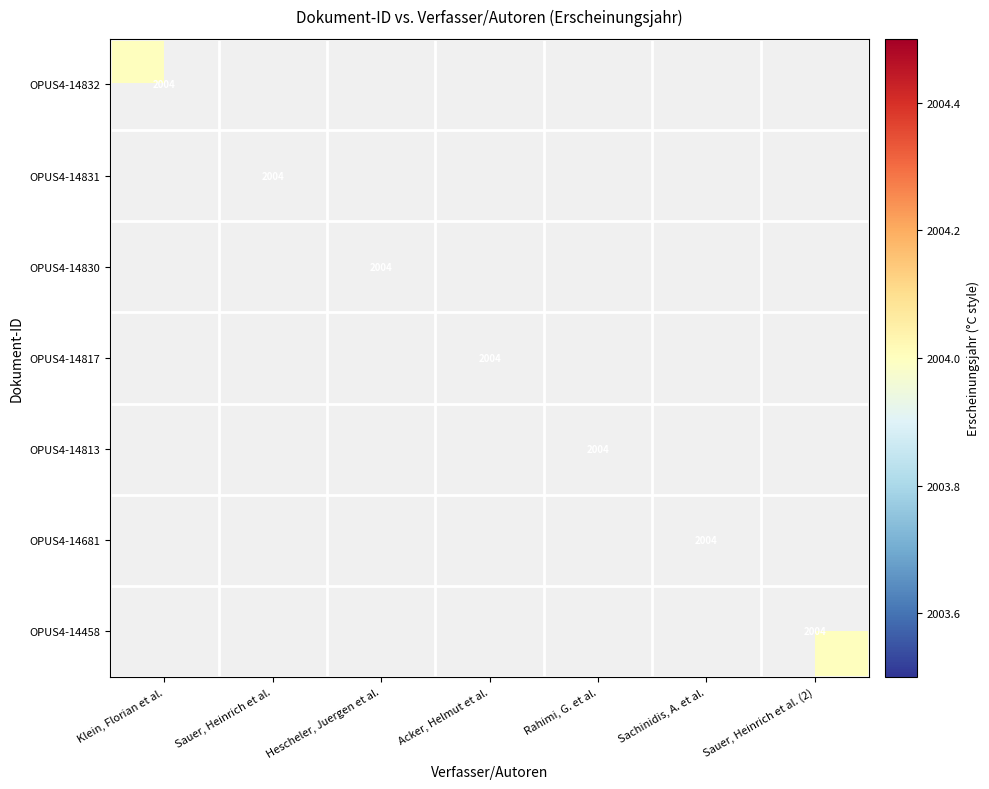

The OPUS4-14681 series shows 1372 at Sachinidis, A. et al.. True or false?

False